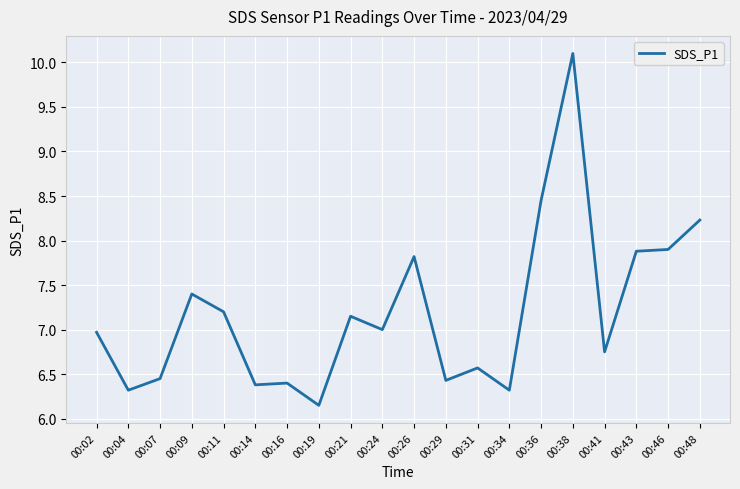

Which label corresponds to the smallest value in the chart?

00:19